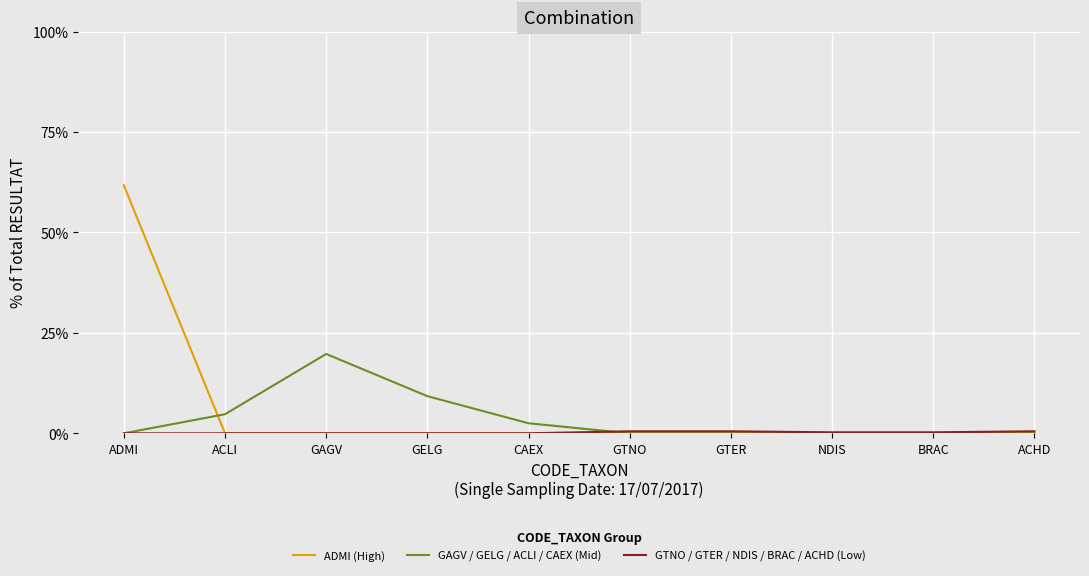

At how many categories does at least one series exceed 10?

2